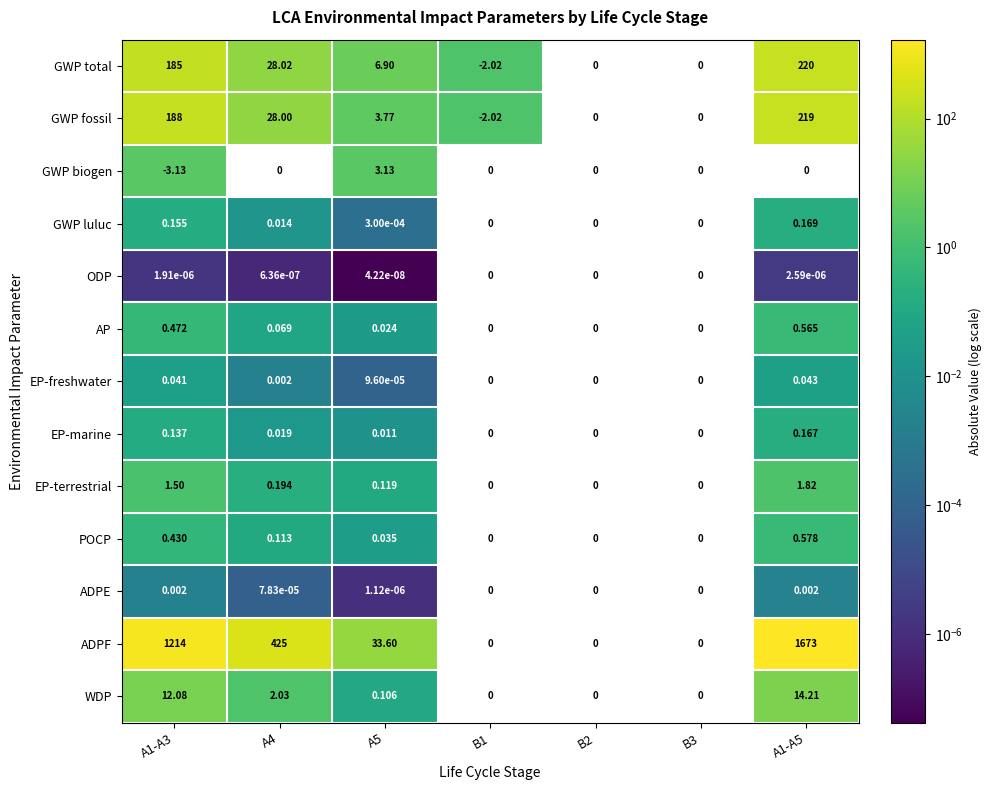

Rank the series at A5 from highest to lowest value.

ADPF, GWP total, GWP fossil, GWP biogen, EP-terrestrial, WDP, POCP, AP, EP-marine, GWP luluc, EP-freshwater, ADPE, ODP